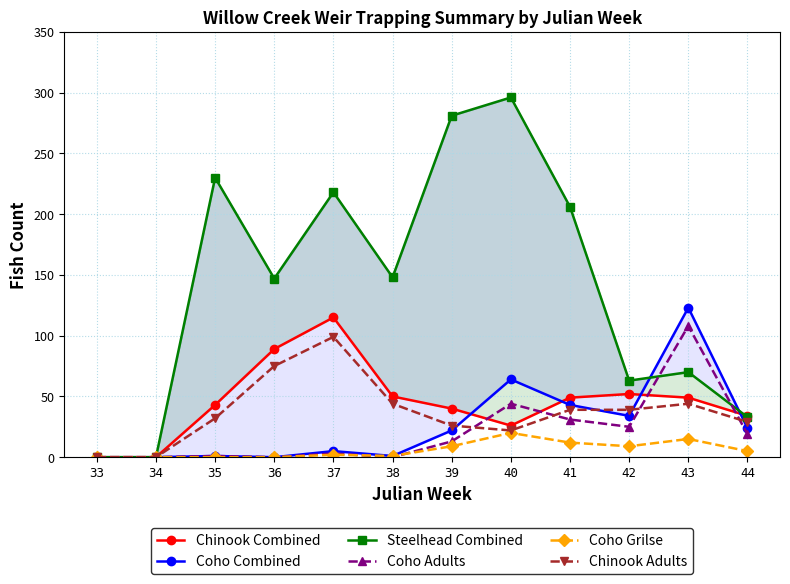

Where is the first local maximum for Coho Grilse?

37